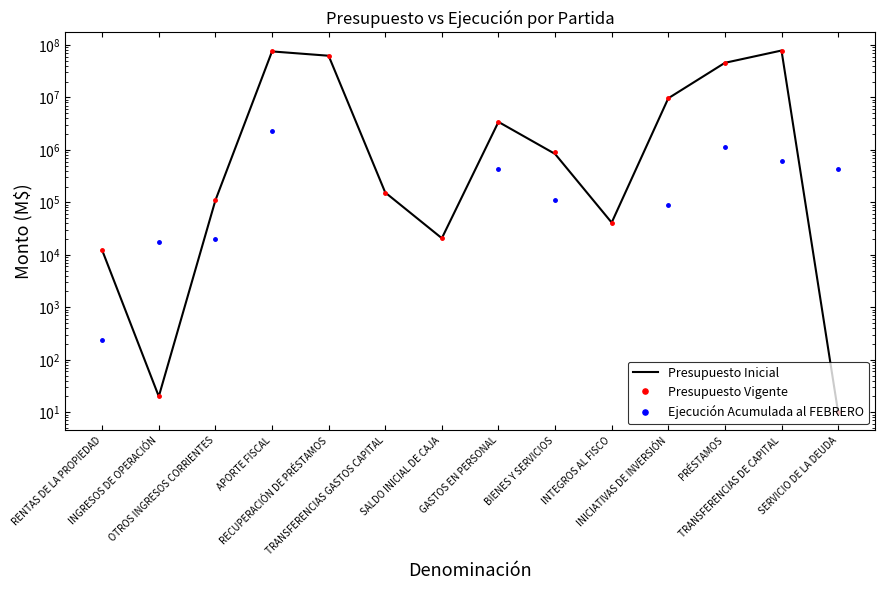

What is the maximum value shown in the chart?

78280619